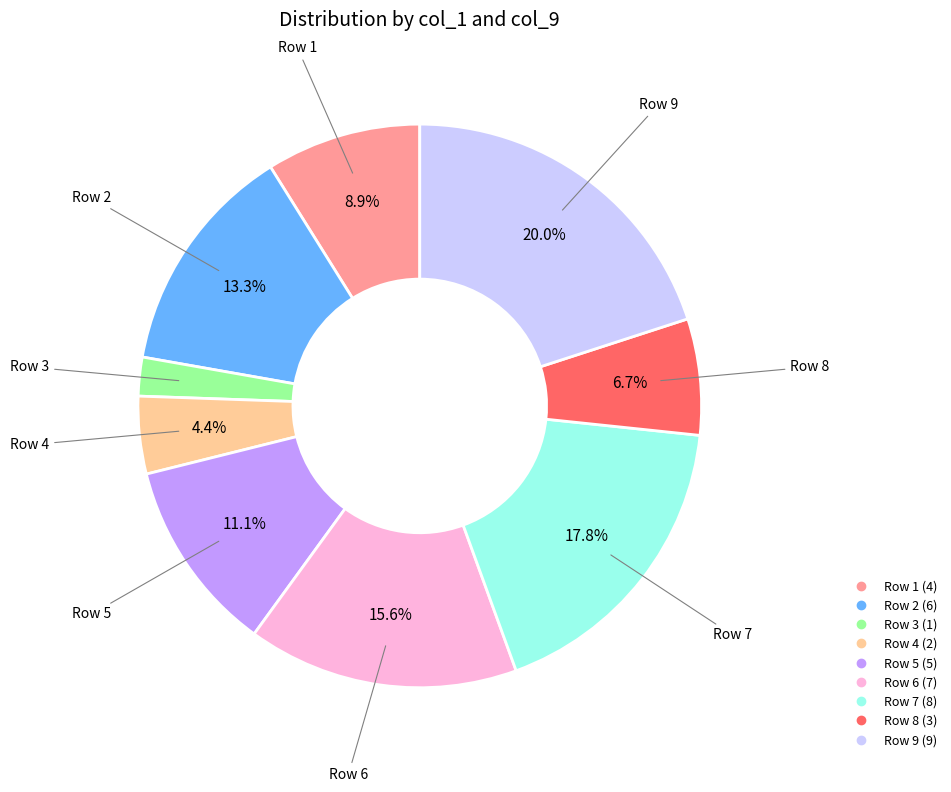

Does any single category account for the majority?

No